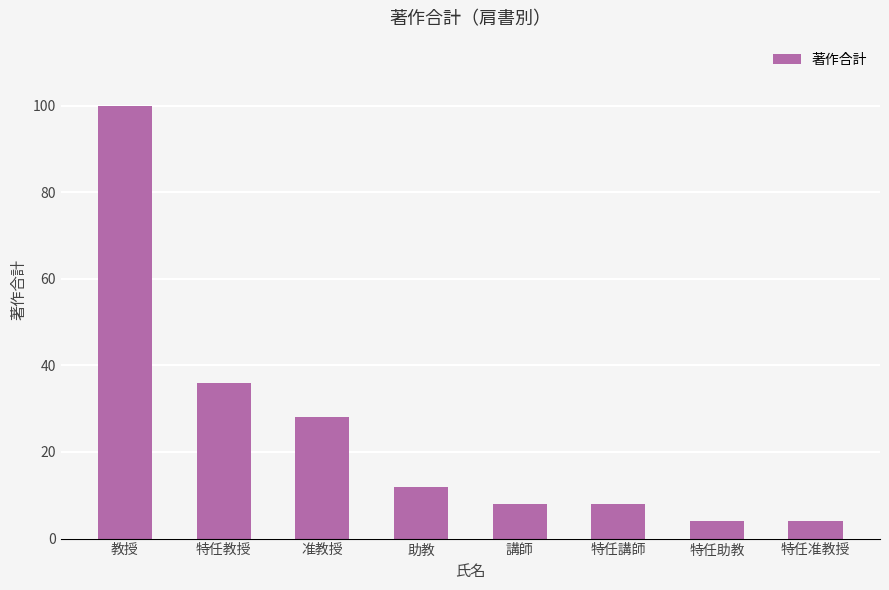

Reading left to right, list all the values displayed in this chart.

教授=100	特任教授=36	准教授=28	助教=12	講師=8	特任講師=8	特任助教=4	特任准教授=4